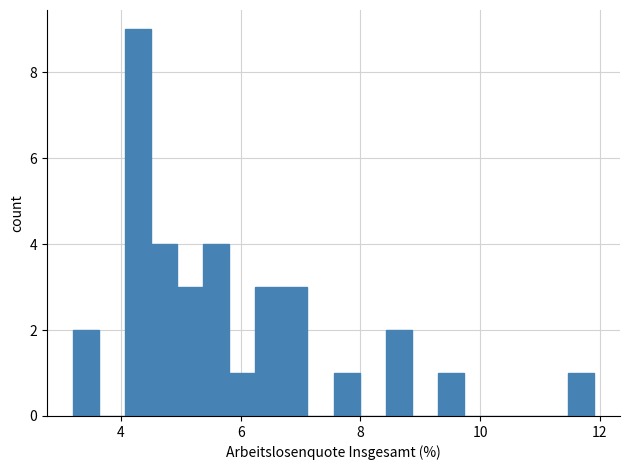

Read against the x-axis, roughly where is the centre of the tallest bar?

4.2